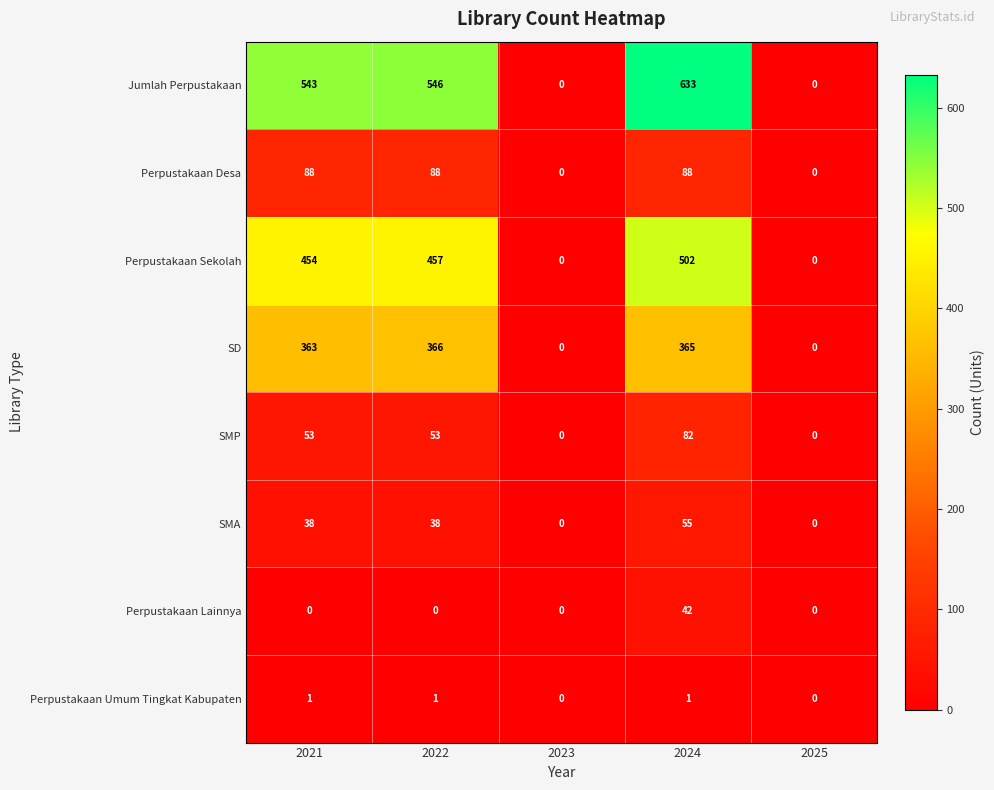

True or false: SD has a value of -202 at 2025.

False